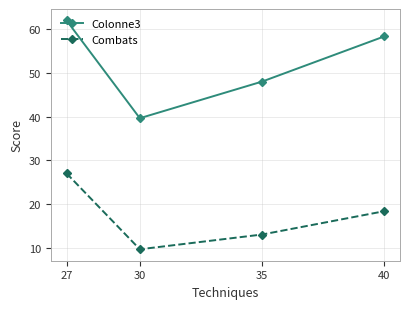

At which label does Combats first exceed 18?

27